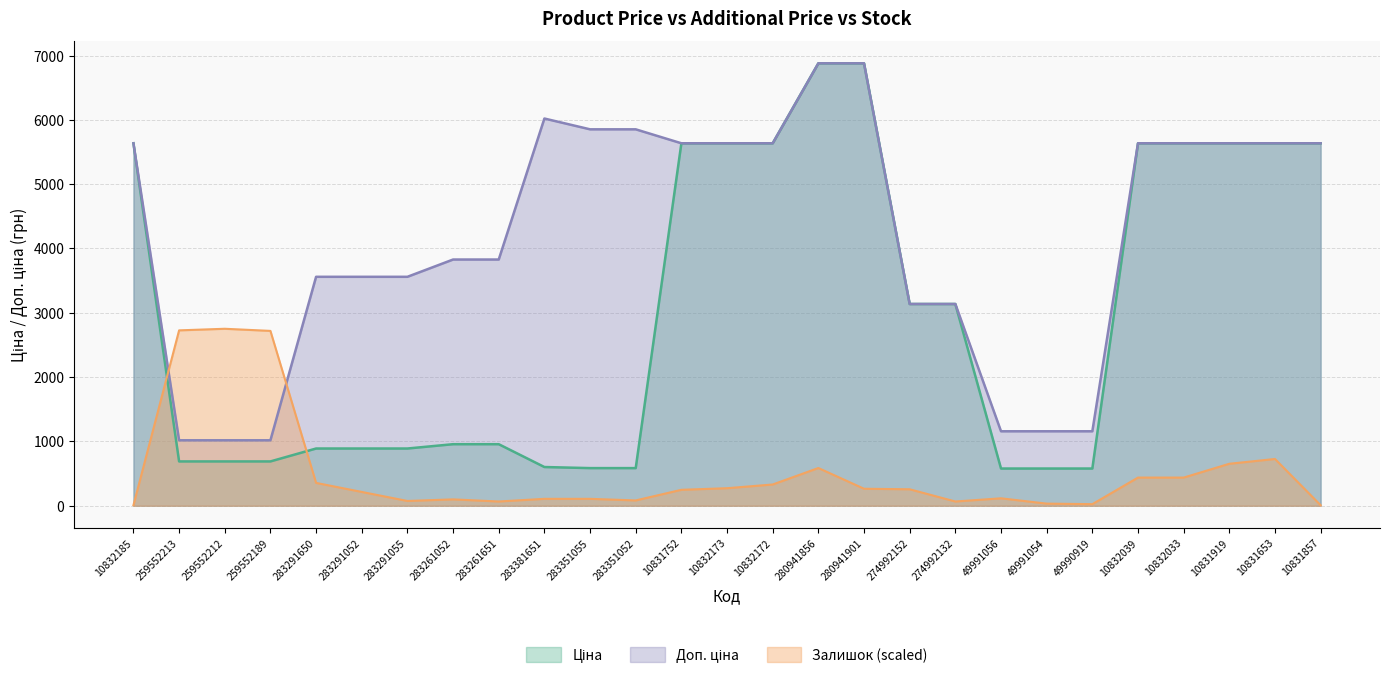

Where is the first local maximum for Залишок?

259552212